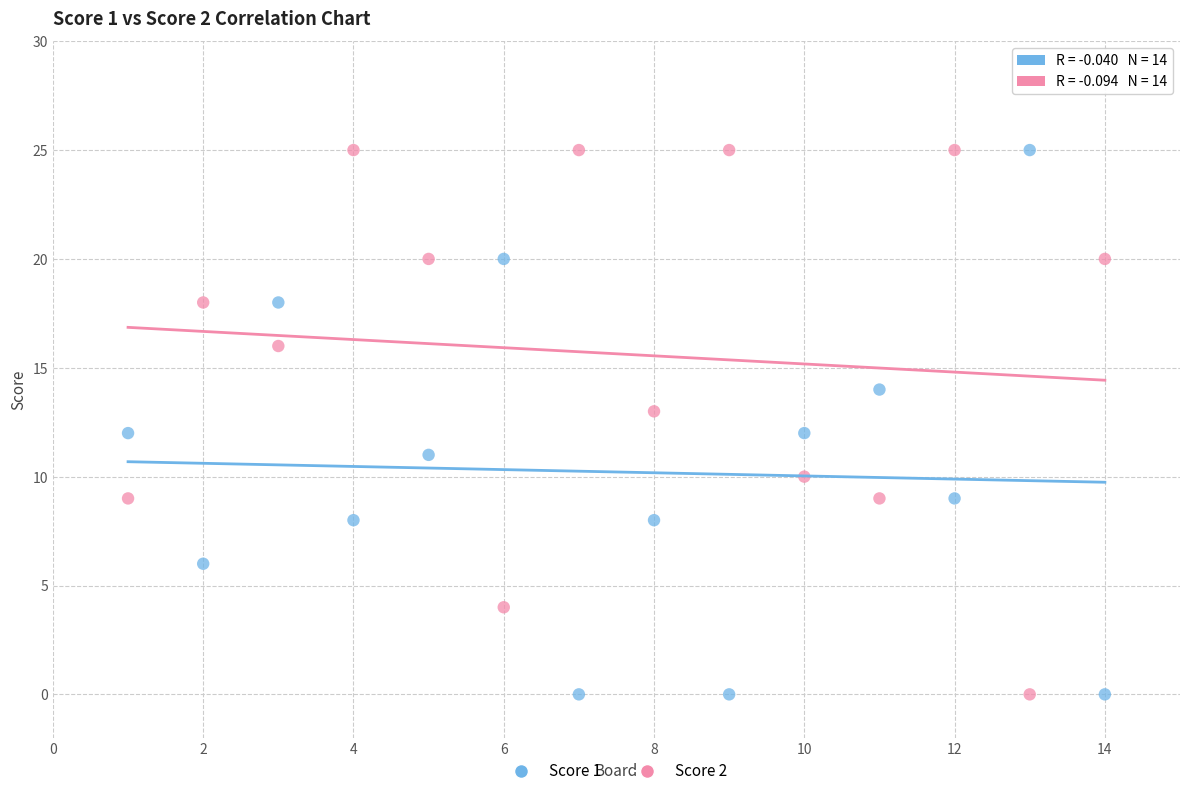

Across all data points, what is the range of Y values (max minus min)?

25